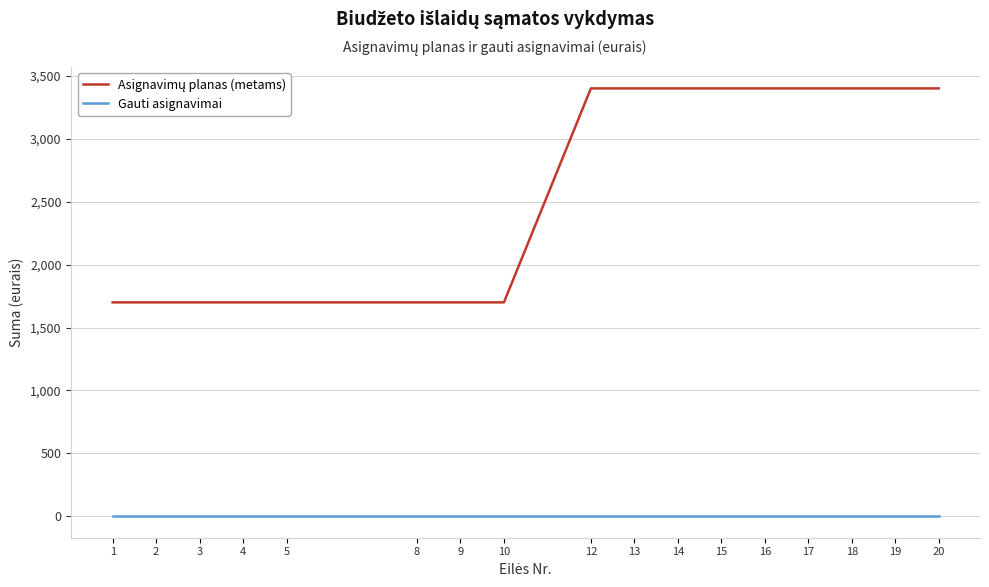

Count the number of categories in the chart.

17